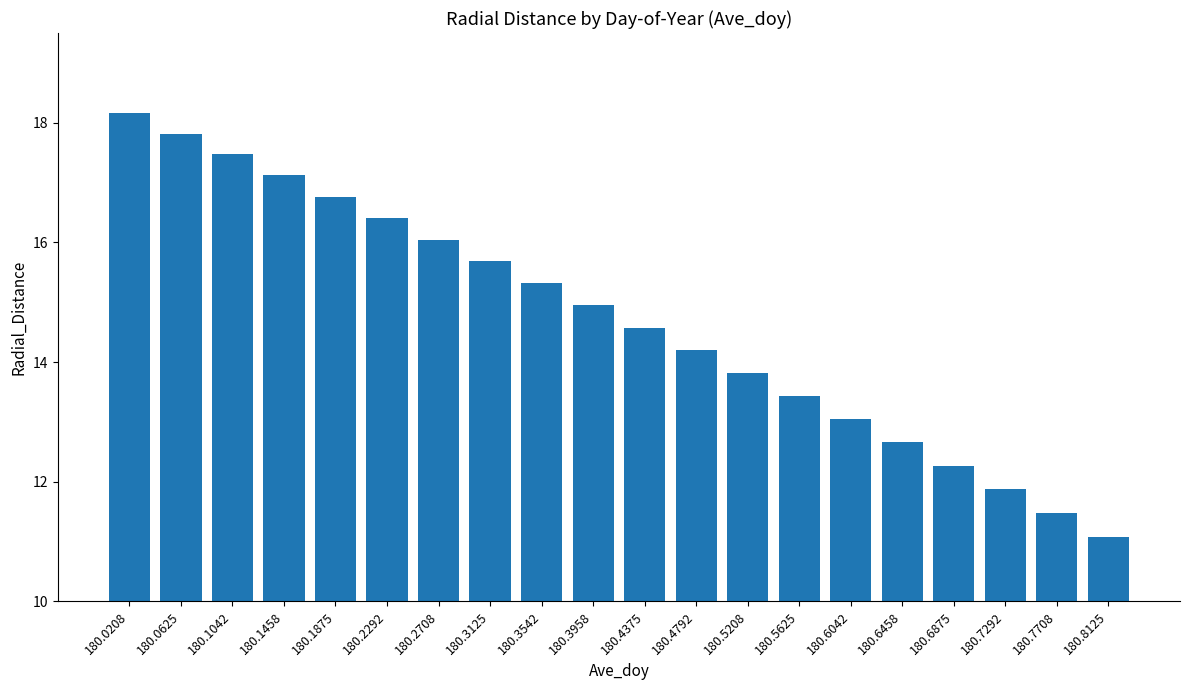

The value at 180.5625 is 13.4. True or false?

True